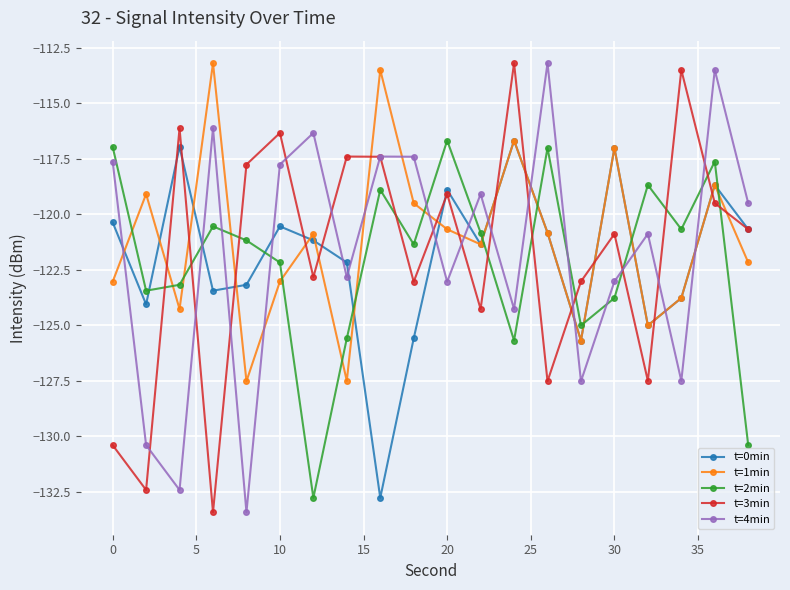

What is the smallest value displayed?

-133.4